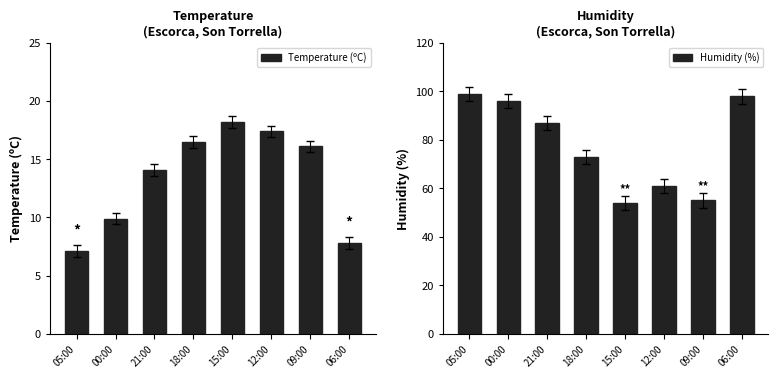

What is the minimum value shown in the chart?

7.1